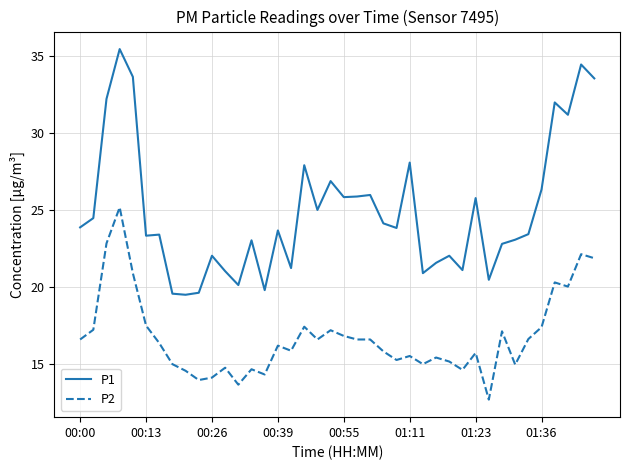

Which series has the largest total across all categories?

P1